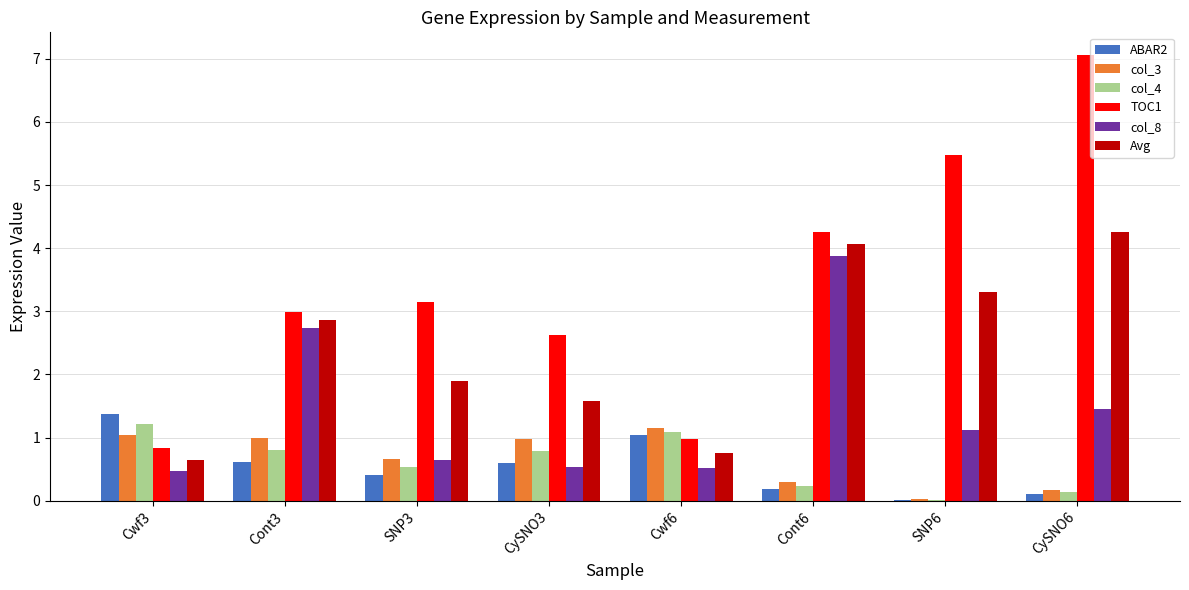

Which series has the largest total across all categories?

TOC1